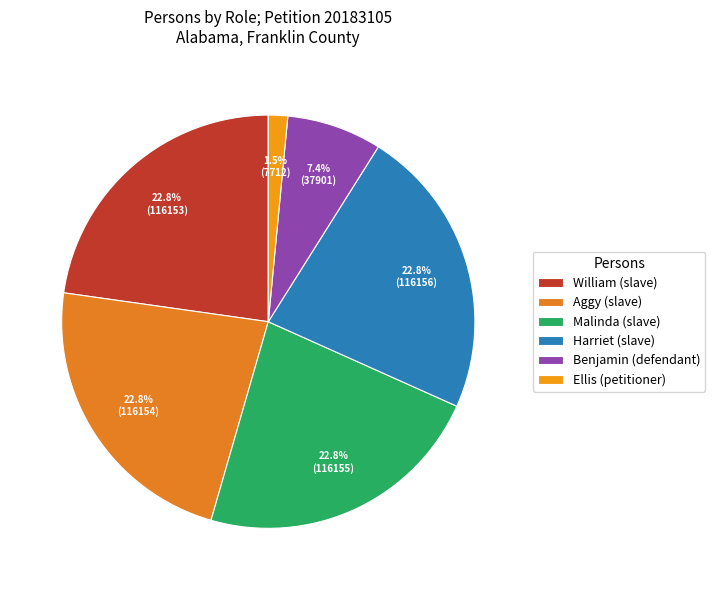

What percentage is the Harriet (slave) slice, to the nearest percent?

23%